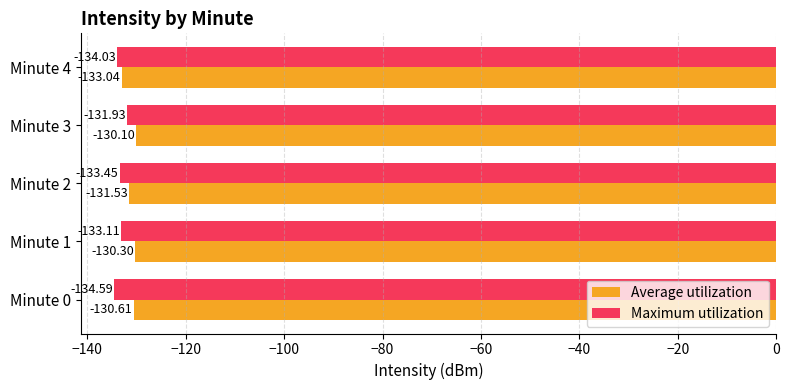

Which series has the largest total across all categories?

Average utilization